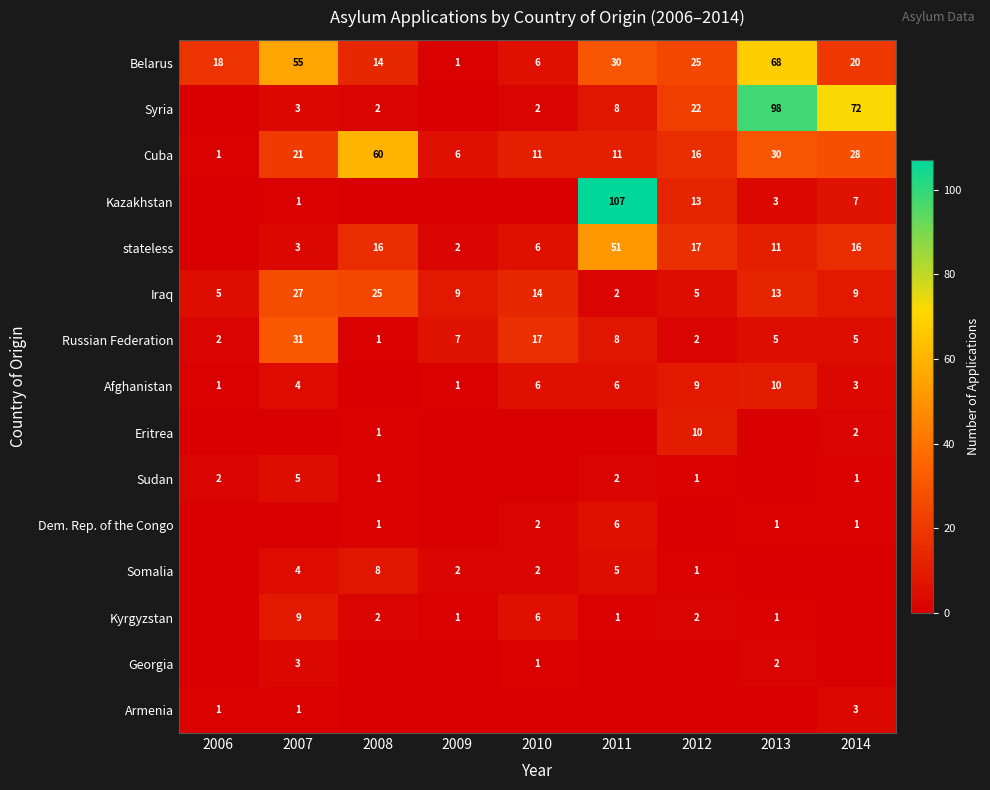

The stateless series shows 51 at 2011. True or false?

True